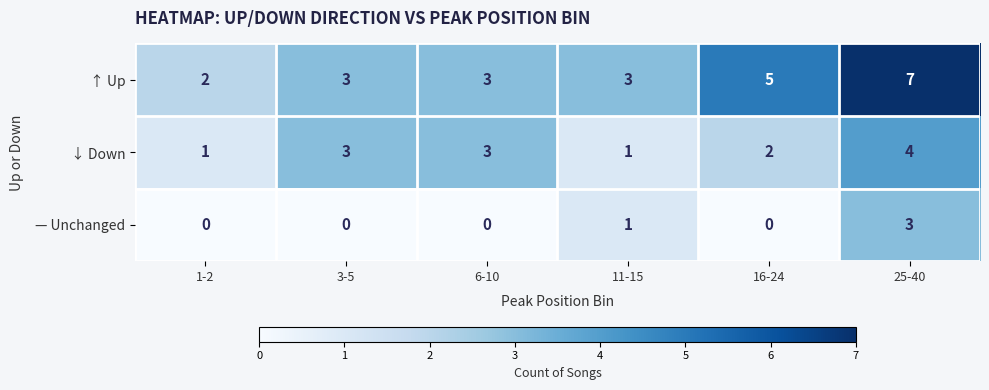

True or false: ↓ Down has a value of 3 at 6-10.

True